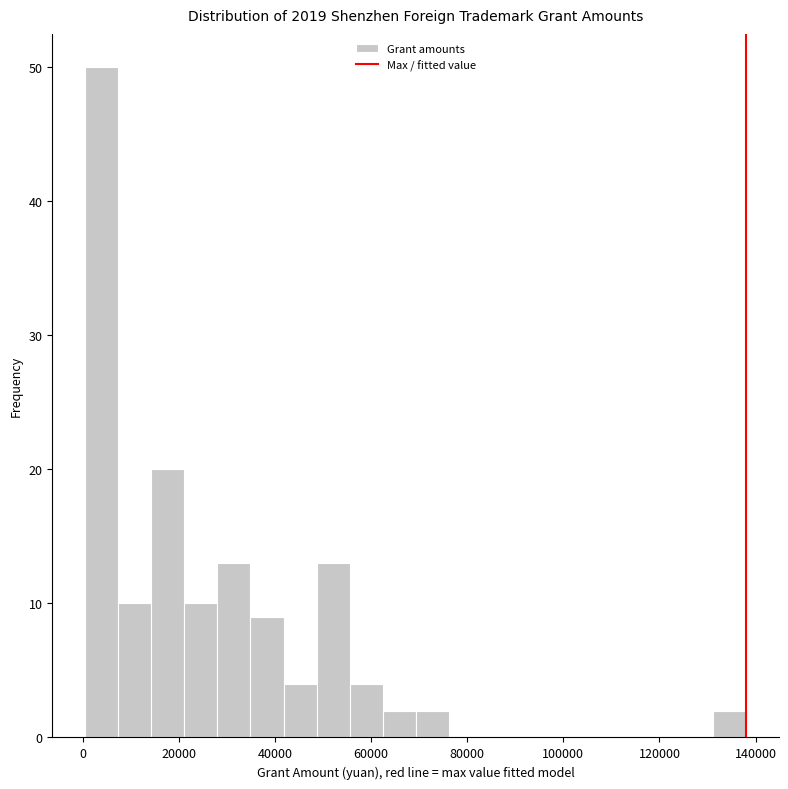

Around what value on the x-axis is the tallest bar? Give the approximate position of its centre, as read against the axis.

4000